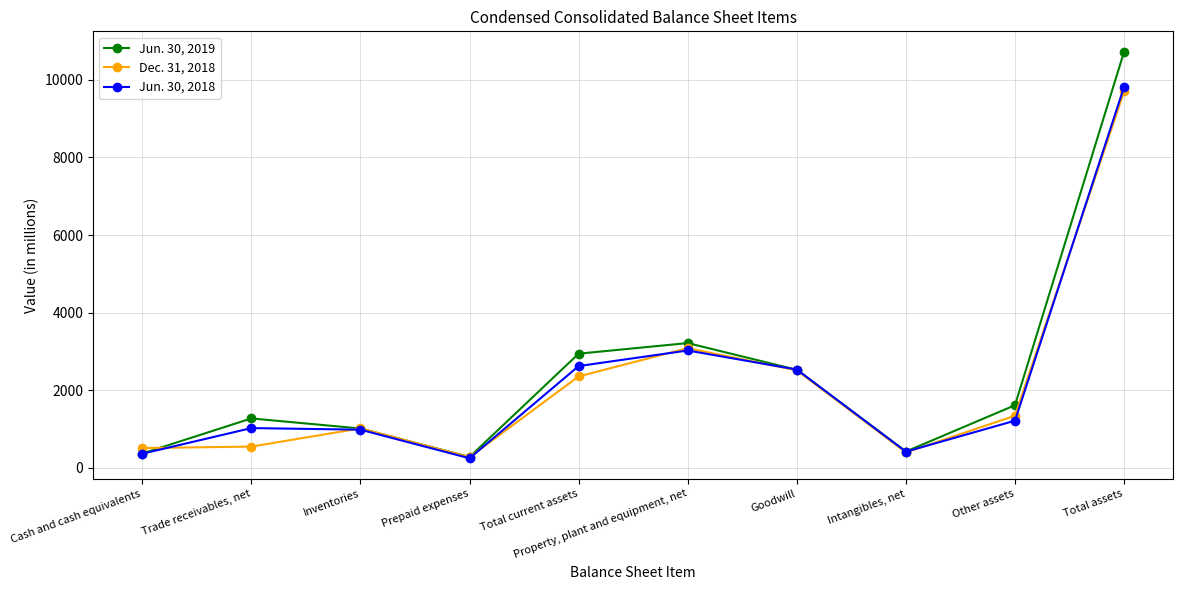

Is it true that Jun. 30, 2018 equals 4367 at Total current assets?

False